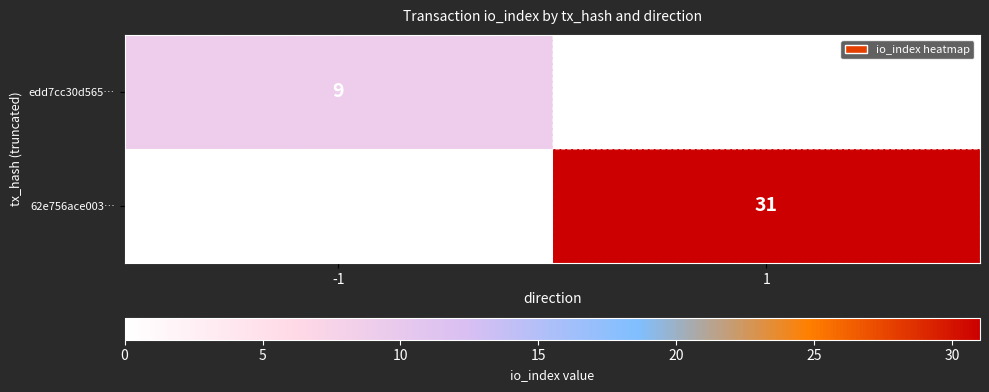

Is it true that 62e756ace003… equals 11 at 1?

False